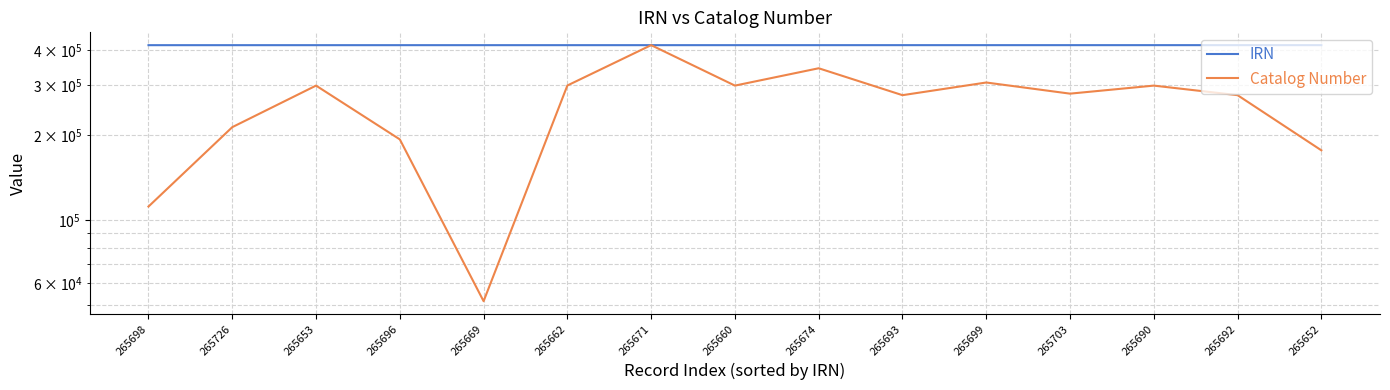

At which category is the sum across all series the highest?

265671